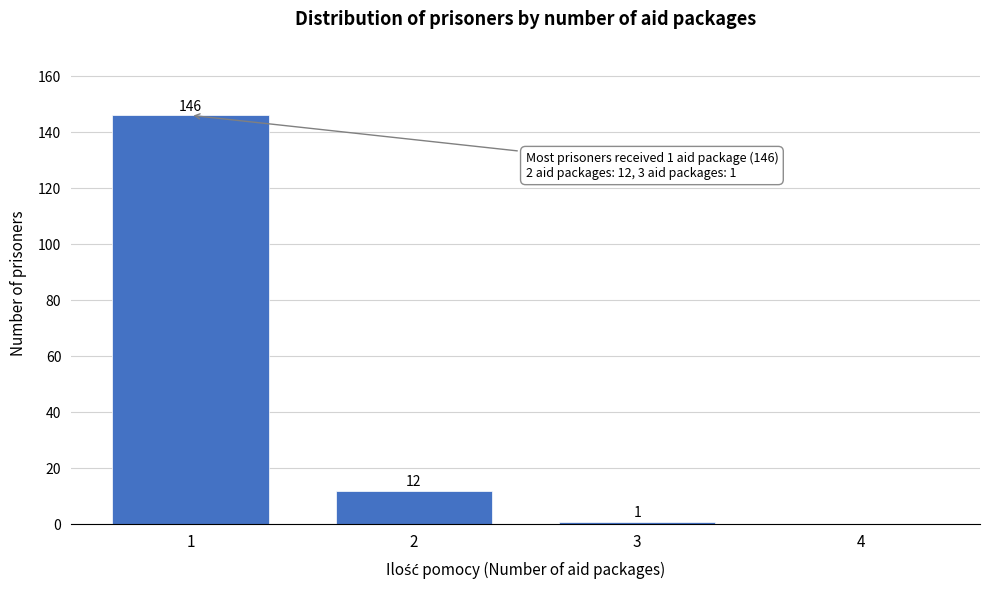

Reading right to left, extract all data points from this chart.

4=0	3=1	2=12	1=146